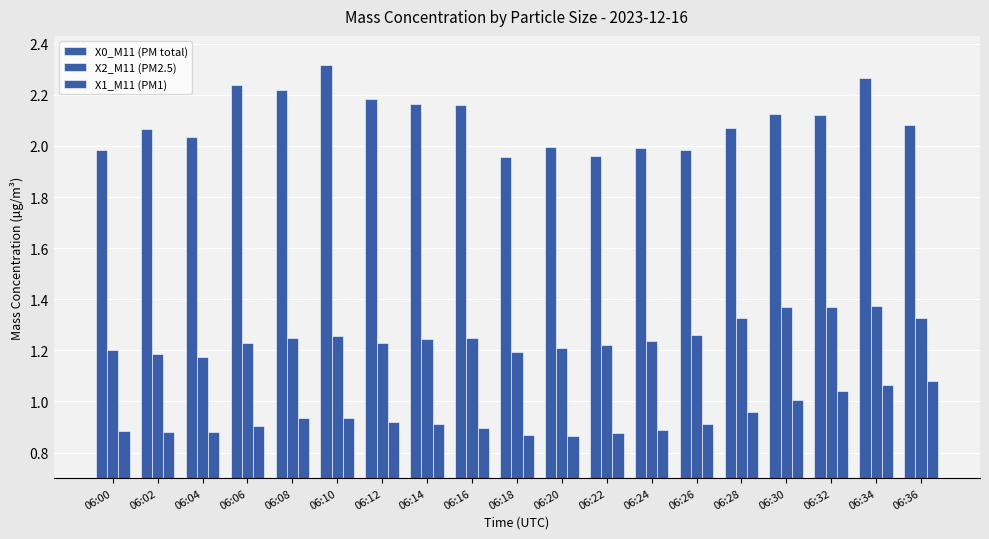

Reading left to right, list all the values displayed in this chart.

X0_M11 (PM total): 2.0	2.1	2.0	2.2	2.2	2.3	2.2	2.2	2.2	2.0	2.0	2.0	2.0	2.0	2.1	2.1	2.1	2.3	2.1
X2_M11 (PM2.5): 1.2	1.2	1.2	1.2	1.2	1.3	1.2	1.2	1.2	1.2	1.2	1.2	1.2	1.3	1.3	1.4	1.4	1.4	1.3
X1_M11 (PM1): 0.9	0.9	0.9	0.9	0.9	0.9	0.9	0.9	0.9	0.9	0.9	0.9	0.9	0.9	1.0	1.0	1.0	1.1	1.1